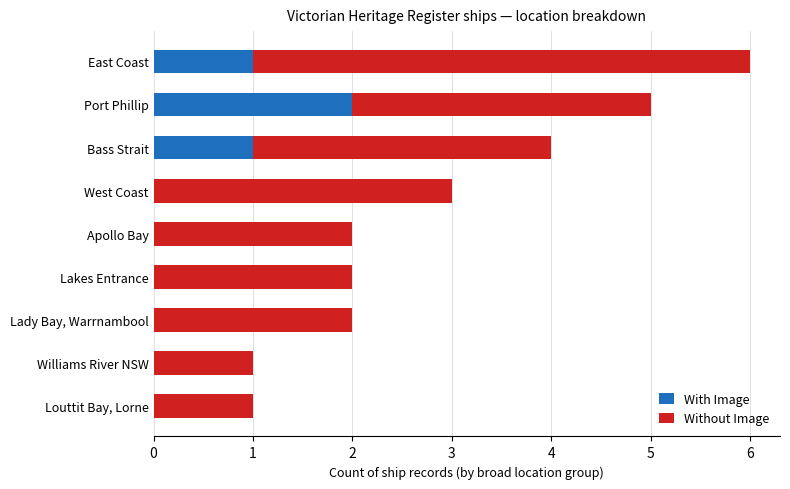

Which category has the highest value in the With Image series?

Port Phillip